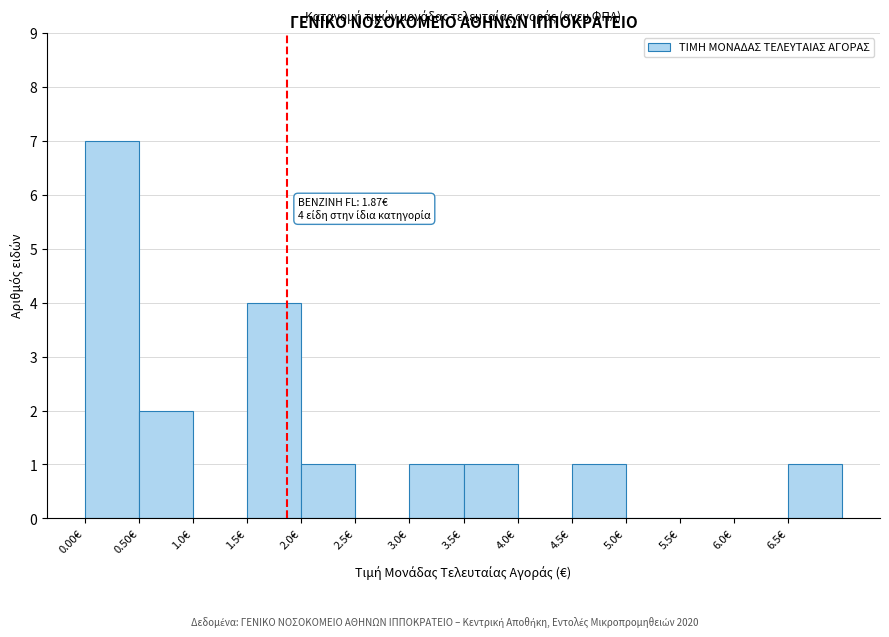

Which range on the x-axis has the tallest bar?

0.0 to 0.5